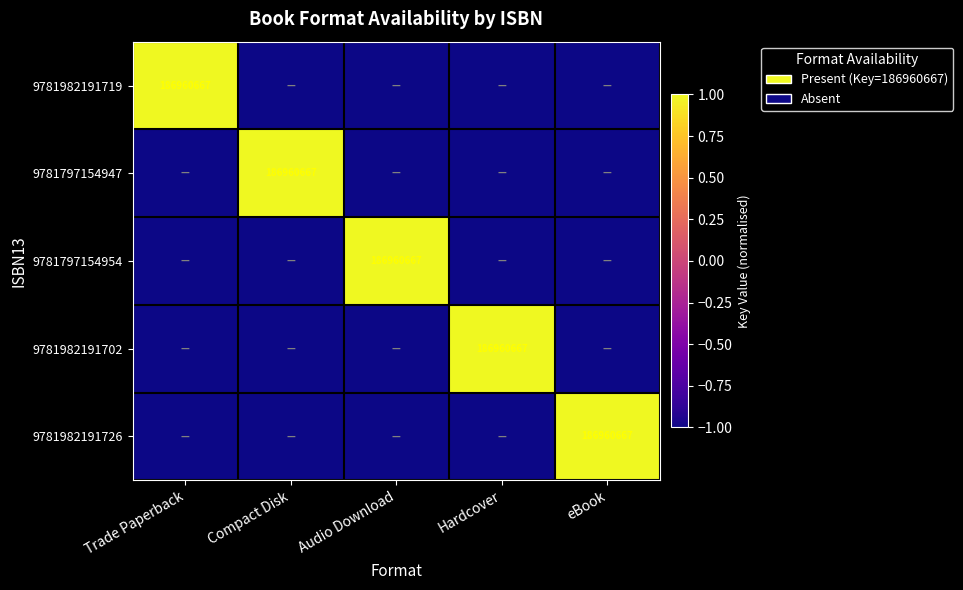

Where is 9781797154947 nearest to the value 0?

Trade Paperback